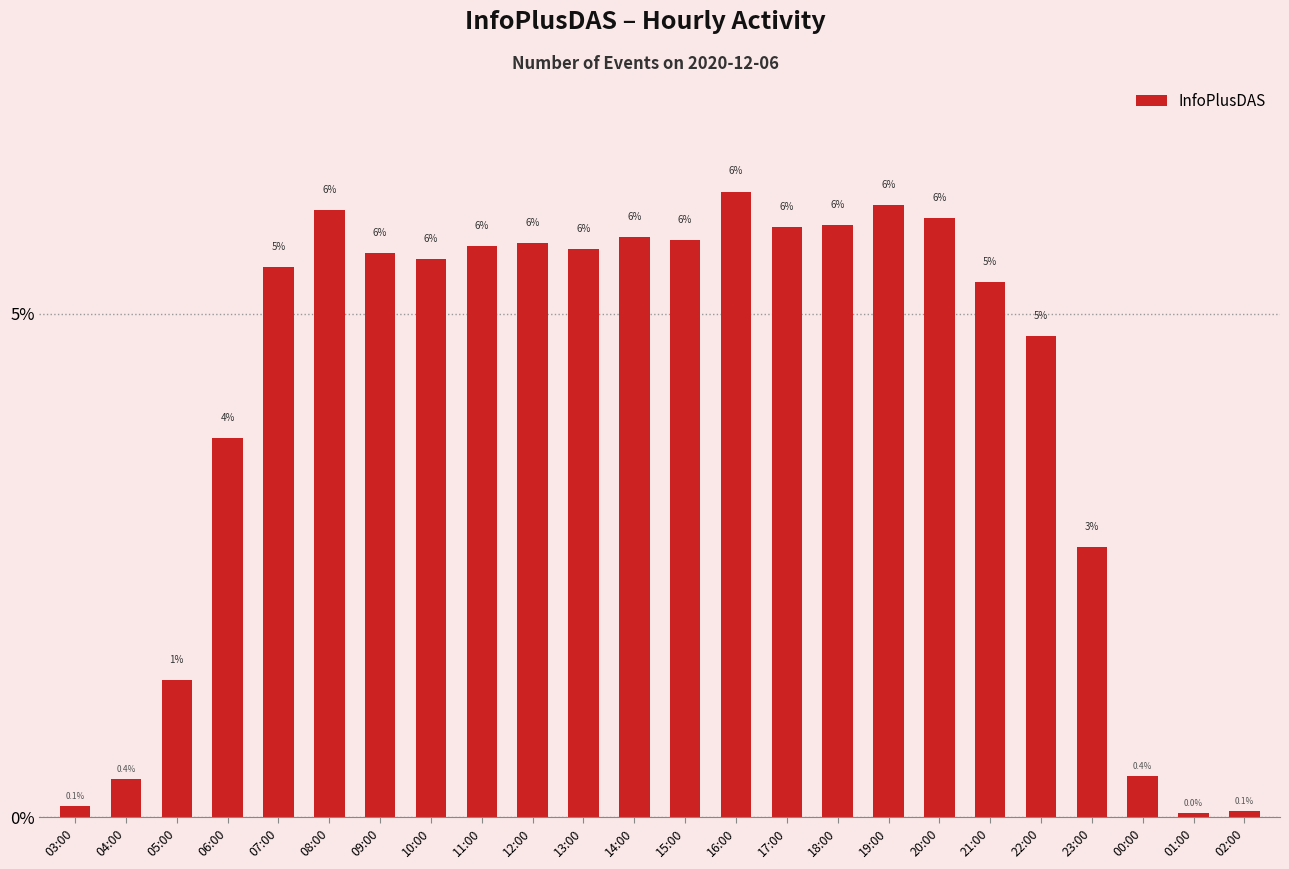

How many data points are above 5?

15